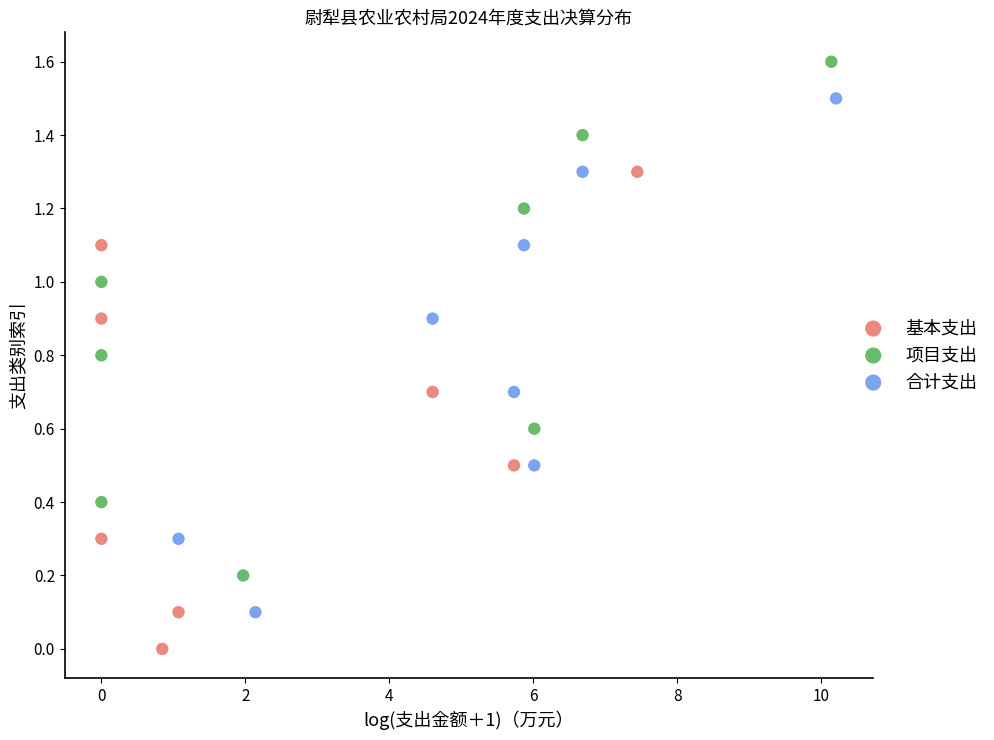

Which series reaches the minimum Y coordinate?

基本支出